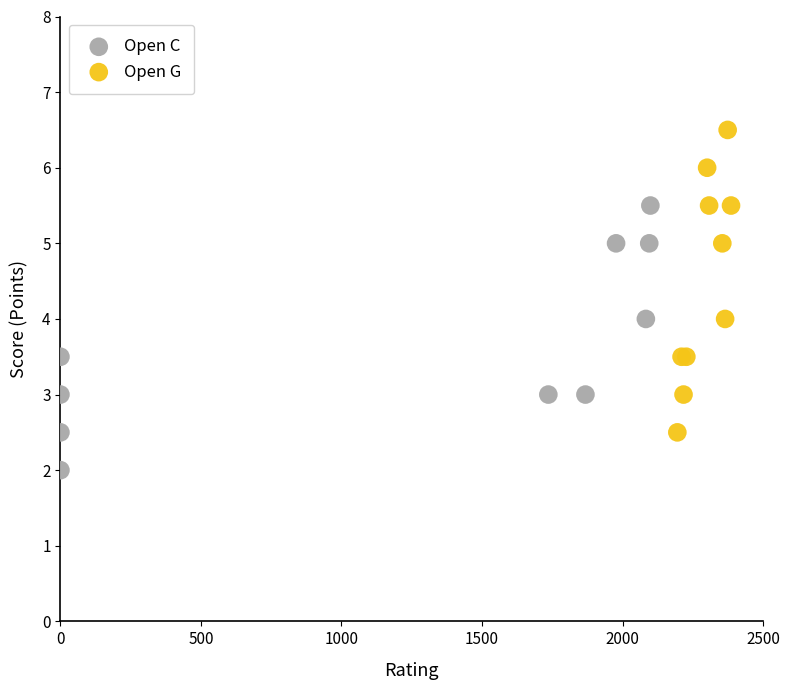

Which series contains the highest Y value?

Open G